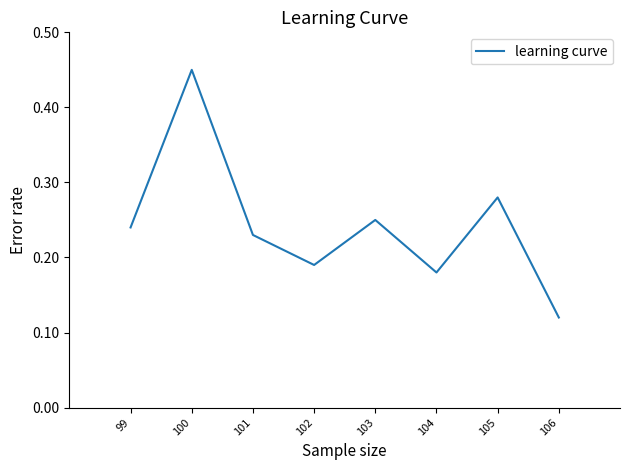

True or false: the data shows 0.1 at 101.

False